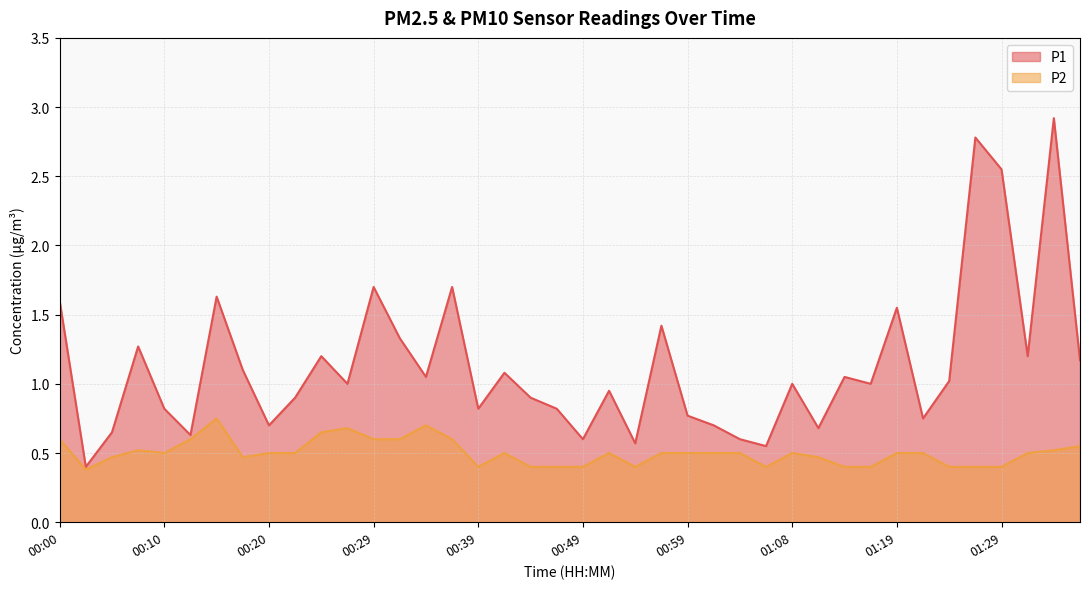

Reading left to right, extract all data points from this chart.

P1: 1.6	0.4	0.7	1.3	0.8	0.6	1.6	1.1	0.7	0.9	1.2	1.0	1.7	1.3	1.1	1.7	0.8	1.1	0.9	0.8	0.6	0.9	0.6	1.4	0.8	0.7	0.6	0.6	1.0	0.7	1.1	1.0	1.6	0.8	1.0	2.8	2.5	1.2	2.9	1.2
P2: 0.6	0.4	0.5	0.5	0.5	0.6	0.8	0.5	0.5	0.5	0.7	0.7	0.6	0.6	0.7	0.6	0.4	0.5	0.4	0.4	0.4	0.5	0.4	0.5	0.5	0.5	0.5	0.4	0.5	0.5	0.4	0.4	0.5	0.5	0.4	0.4	0.4	0.5	0.5	0.6